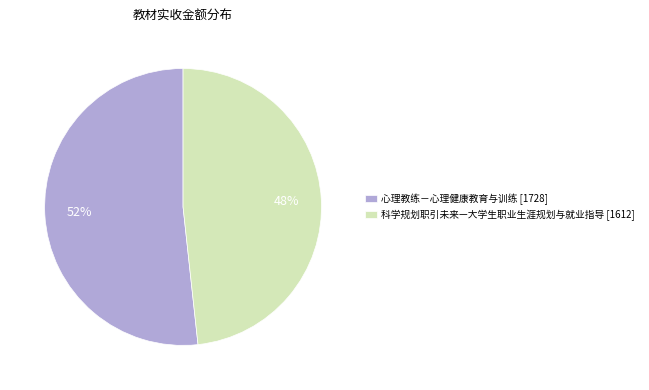

How many slices are in this pie chart?

2